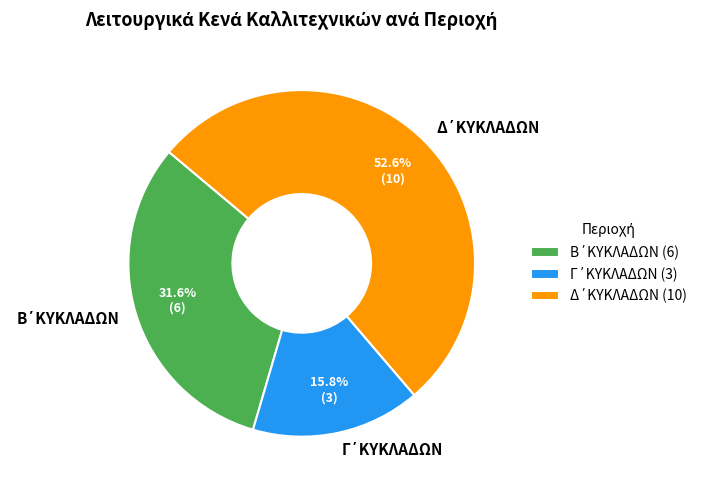

Is there any slice that represents more than half of the pie?

Yes